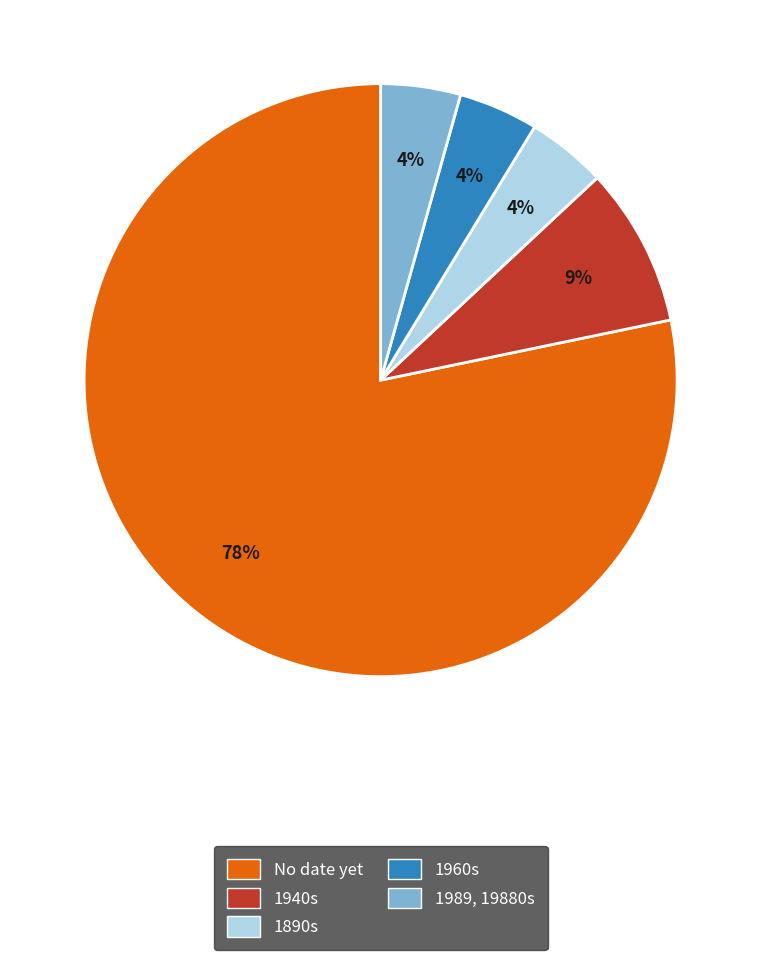

Do 1940s and 1960s together represent more than half of the pie?

No